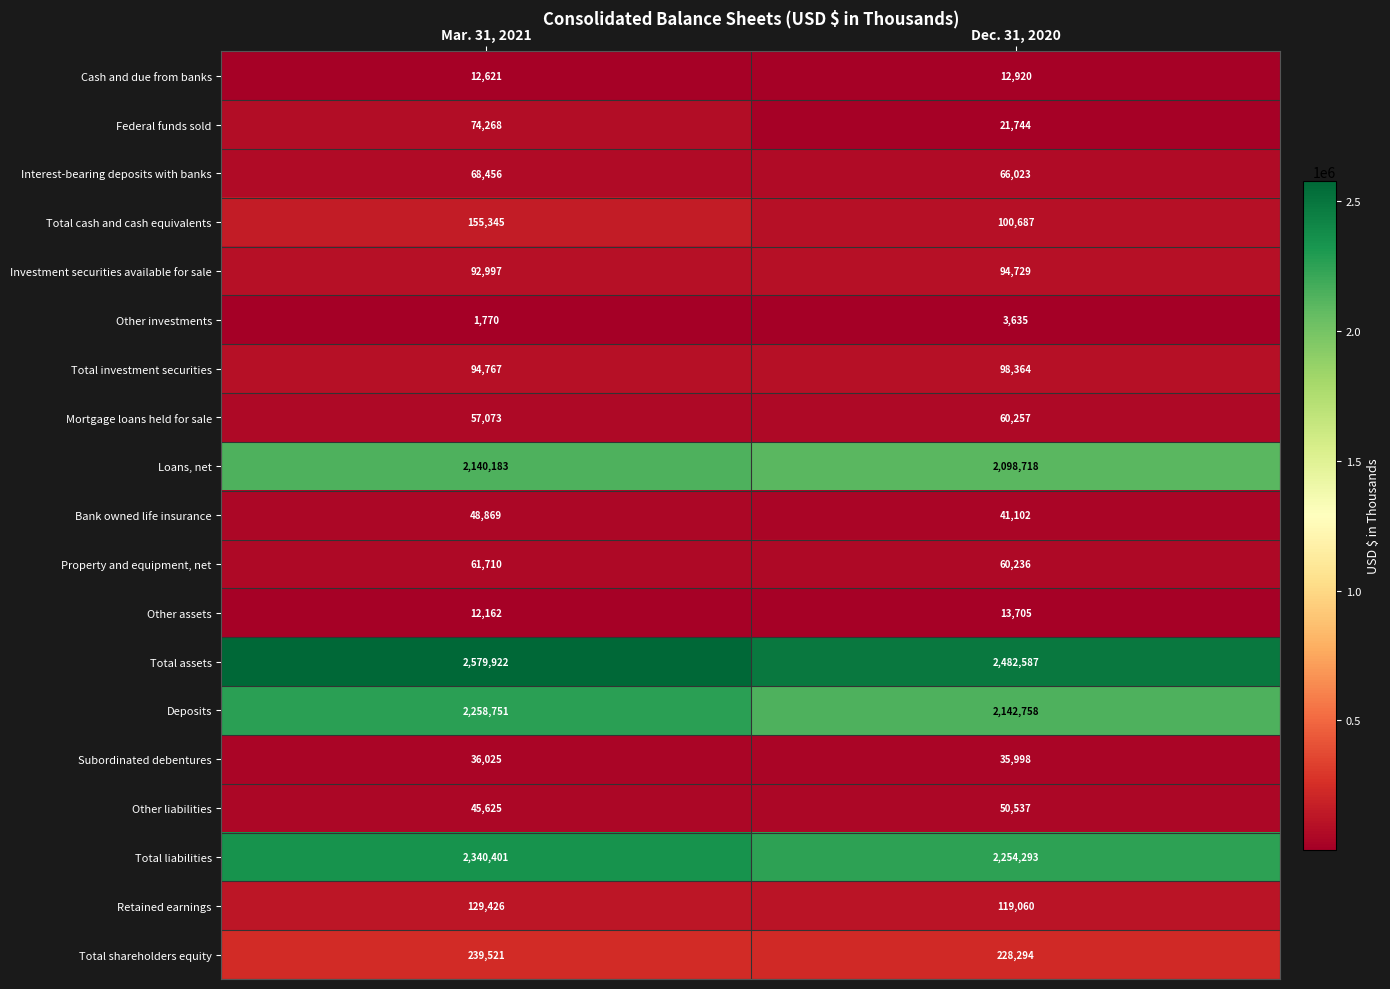

List the series in order of their peak value, highest first.

Total assets, Total liabilities, Deposits, Loans, net, Total shareholders equity, Total cash and cash equivalents, Retained earnings, Total investment securities, Investment securities available for sale, Federal funds sold, Interest-bearing deposits with banks, Property and equipment, net, Mortgage loans held for sale, Other liabilities, Bank owned life insurance, Subordinated debentures, Other assets, Cash and due from banks, Other investments